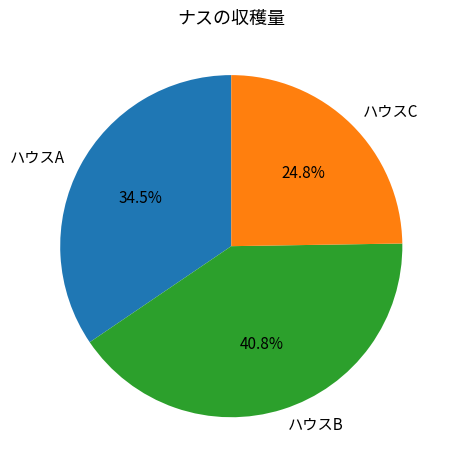

To the nearest percent, what is the combined percentage of ハウスC and ハウスB?

66%